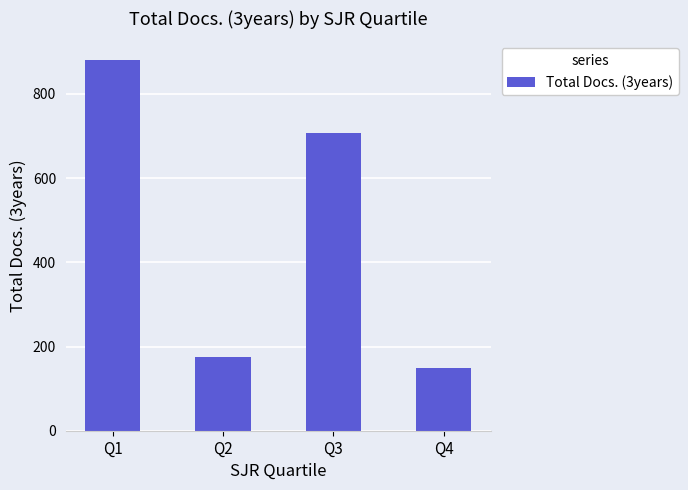

At which category does the chart reach its minimum across all series?

Q4